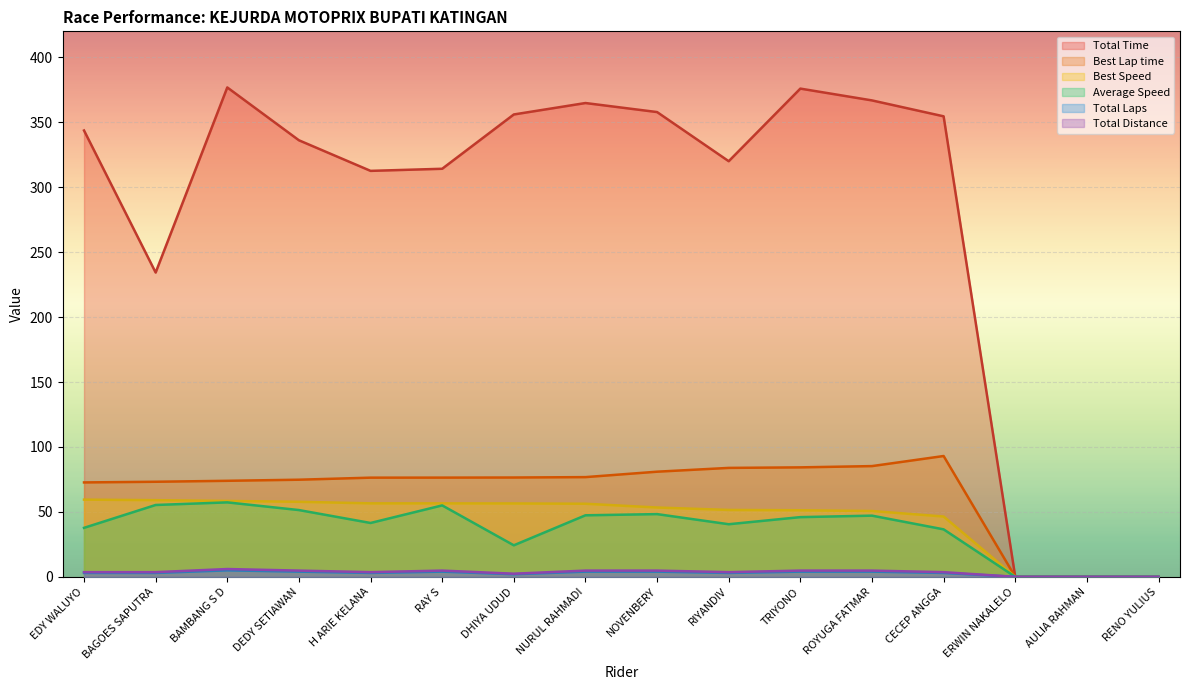

The Average Speed series shows 51.4 at DEDY SETIAWAN. True or false?

True